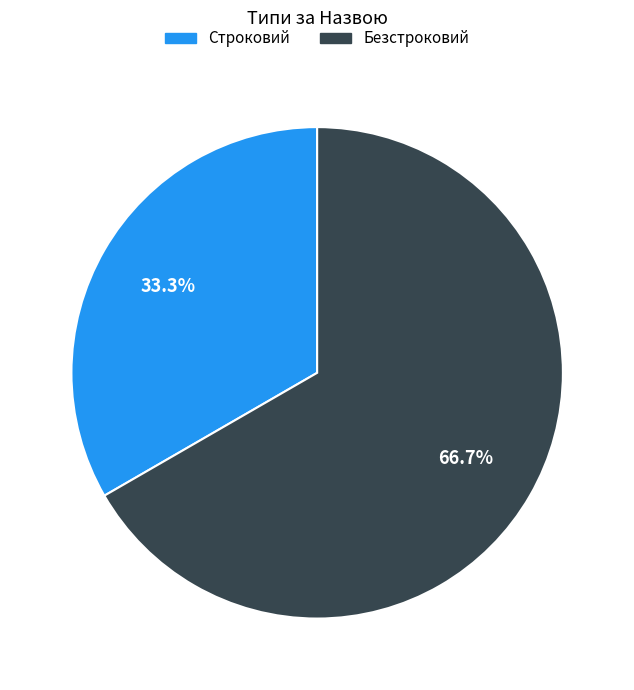

Is it true that Безстроковий is 59% of the pie?

False